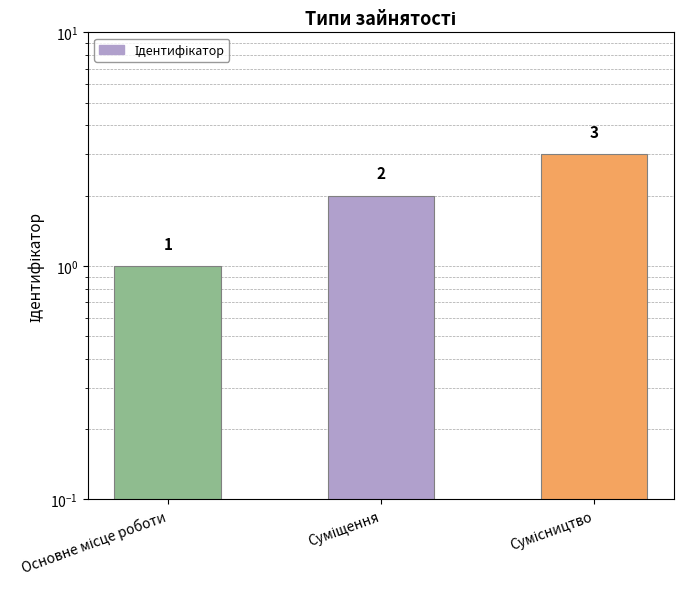

Reading right to left, list all the values displayed in this chart.

3	2	1